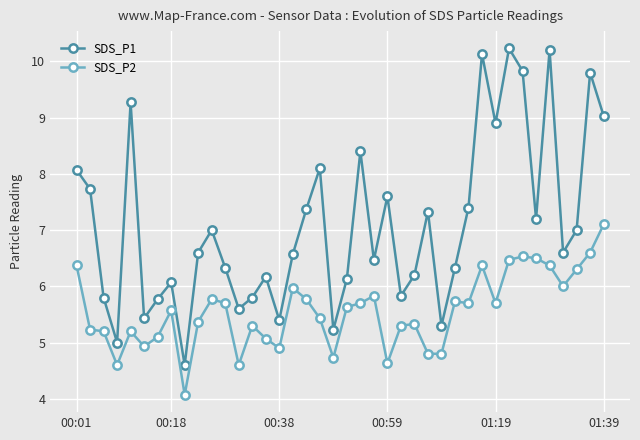

What is the value of the SDS_P2 point at the 23rd from the left?

5.8